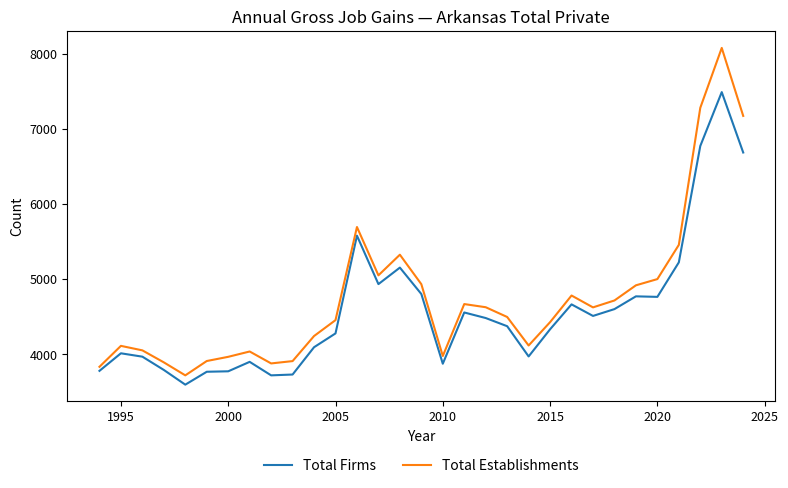

Which series has the widest spread of values?

Total Establishments